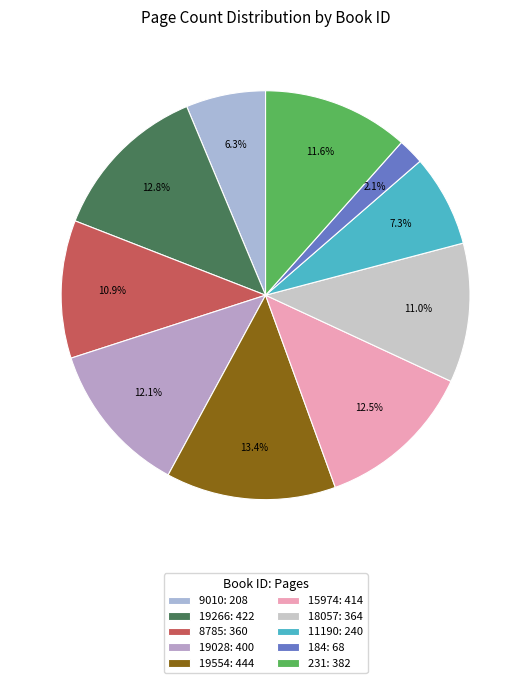

Count the number of slices in the pie.

10